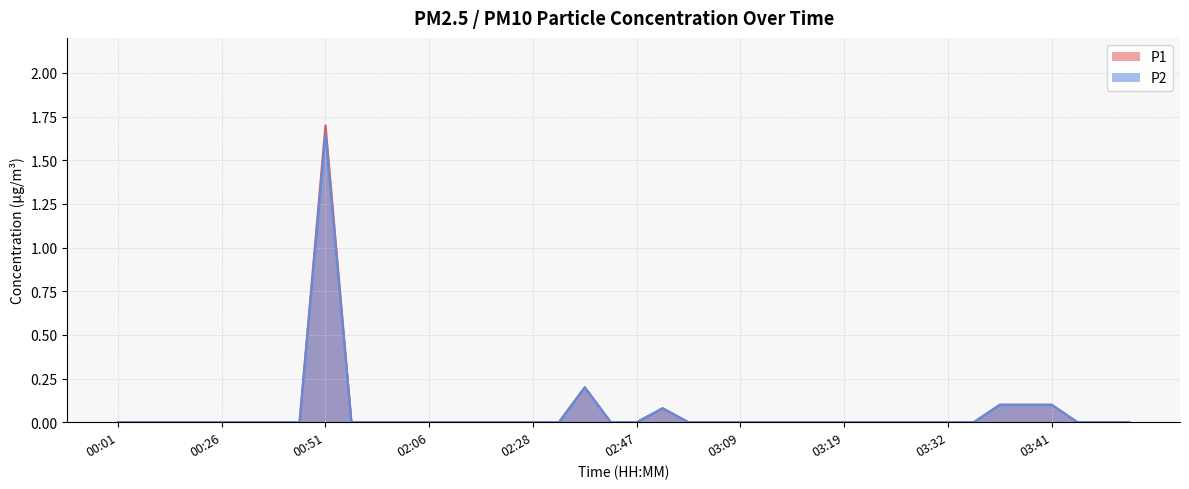

At which category does the chart reach its minimum across all series?

00:01